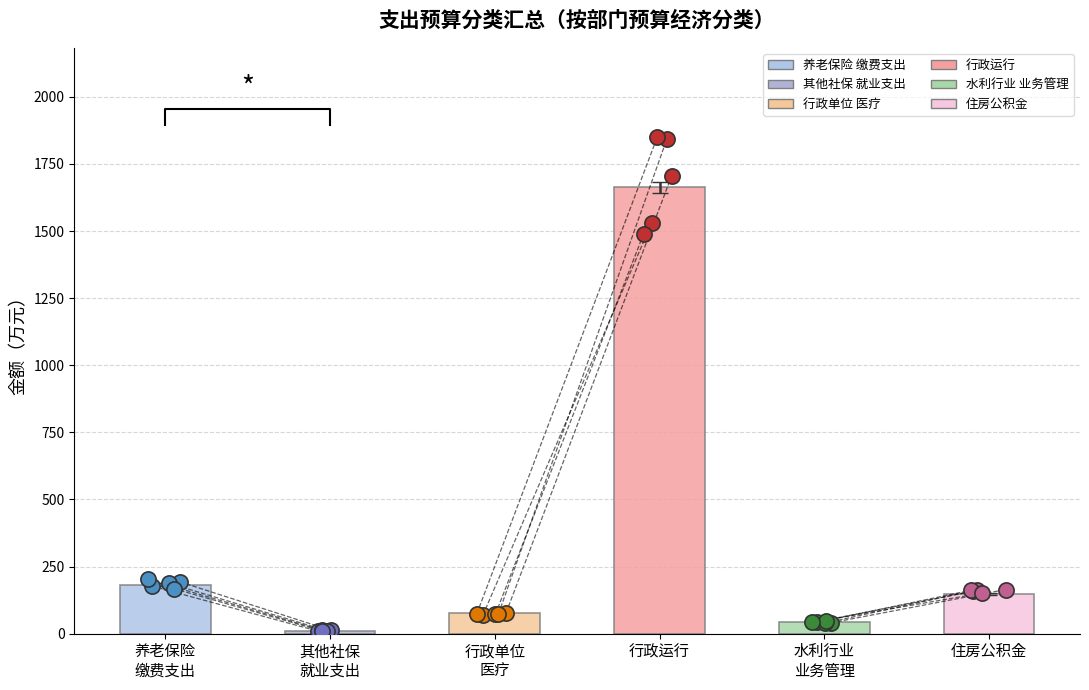

What is the change in value from 其他社保
就业支出 to 水利行业
业务管理?

+33.1